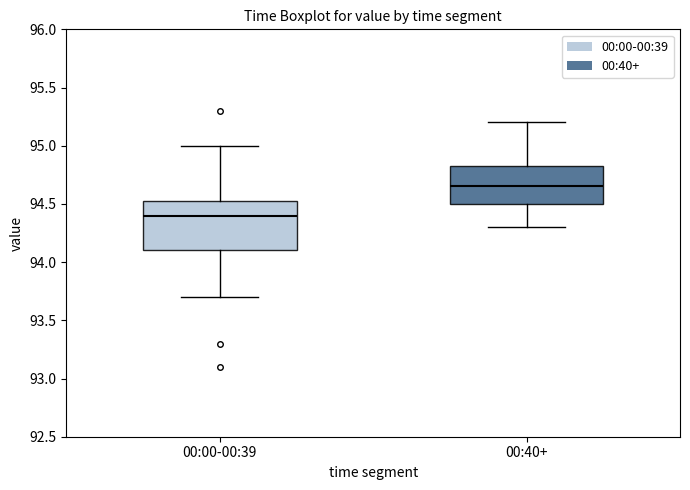

Reading left to right, transcribe this box plot: for each box, give where its median line is, the range the box spans, and where its two whiskers end, as read against the y-axis. The values are not printed on the chart, so give them approximately, as read against the axis.

00:00-00:39: median 94.40, box 94.10 to 94.55, whiskers 93.70 to 95.00
00:40+: median 94.65, box 94.50 to 94.85, whiskers 94.30 to 95.20